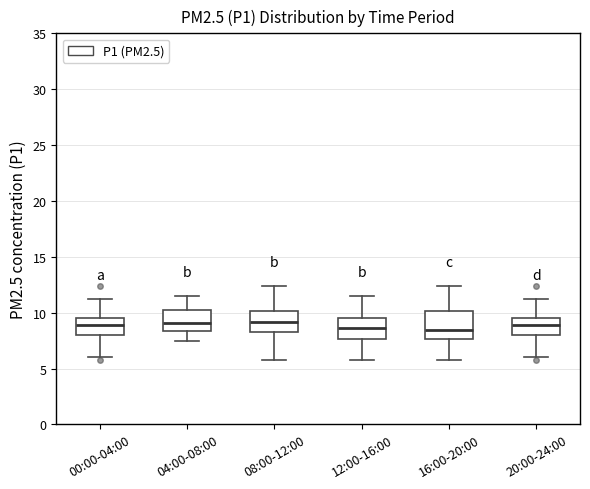

Reading left to right, read every box against the y-axis: the position of its median line, the range the box covers, and the ends of its whiskers. The values are not printed on the chart, so give them approximately, as read against the axis.

00:00-04:00: median 9.0, box 8.0 to 9.5, whiskers 6.0 to 11.5
04:00-08:00: median 9.0, box 8.5 to 10.0, whiskers 7.5 to 11.5
08:00-12:00: median 9.0, box 8.0 to 10.0, whiskers 6.0 to 12.5
12:00-16:00: median 8.5, box 7.5 to 9.5, whiskers 6.0 to 11.5
16:00-20:00: median 8.5, box 7.5 to 10.0, whiskers 6.0 to 12.5
20:00-24:00: median 9.0, box 8.0 to 9.5, whiskers 6.0 to 11.5